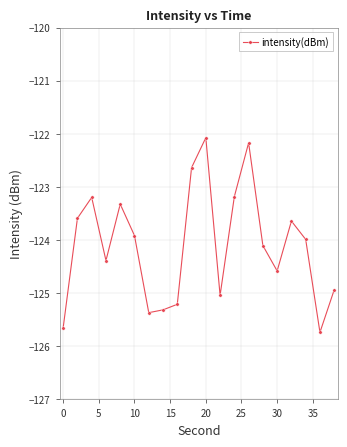

What is the maximum value shown in the chart?

-122.1